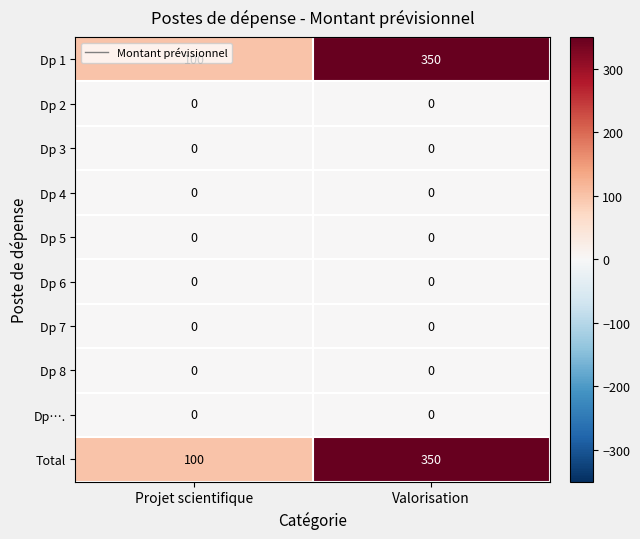

How many distinct data groups are displayed?

10